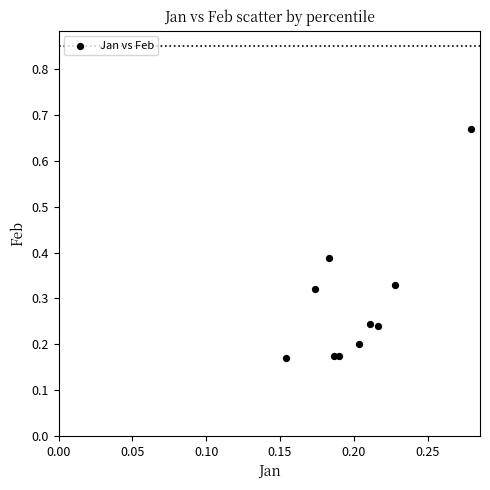

What is the range of Y values (max minus min)?

0.5